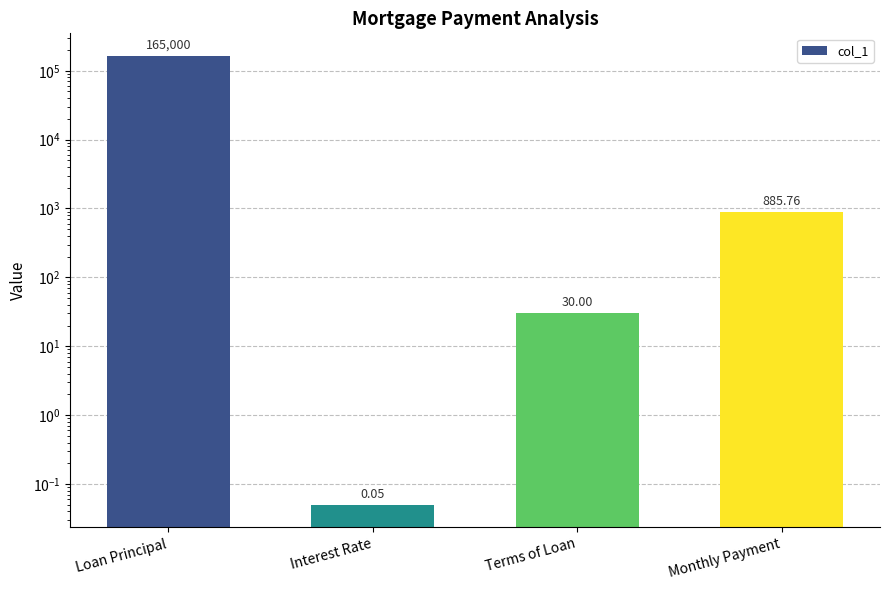

Where is the data nearest to the value 82500?

Monthly Payment